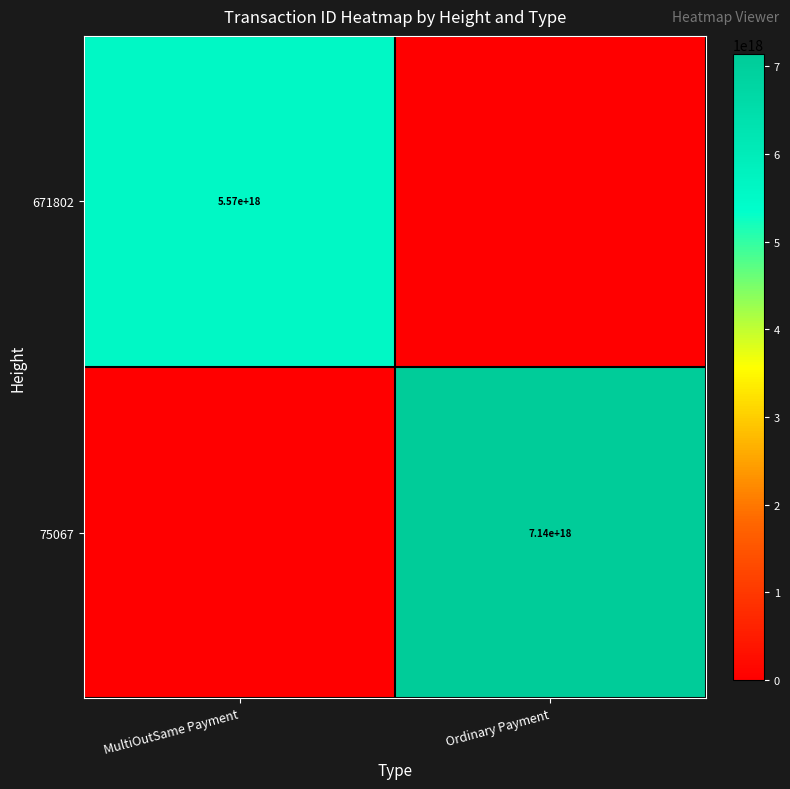

At how many categories does at least one series exceed 4042807093209993728?

2